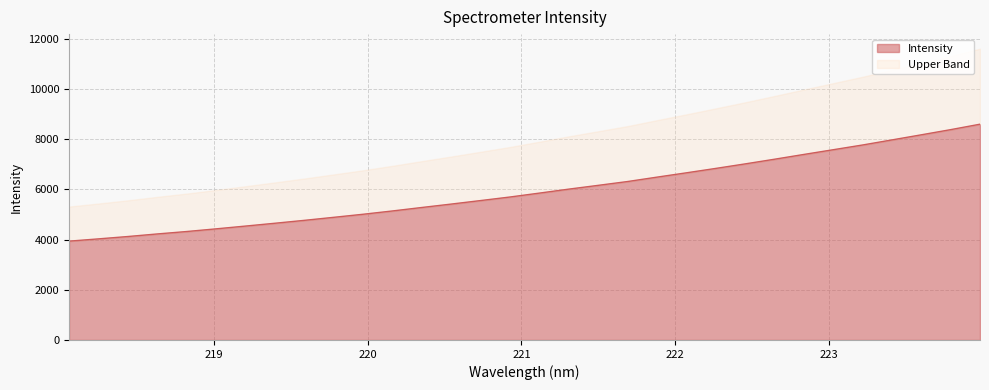

What is the difference between the maximum and second lowest values?

4567.7